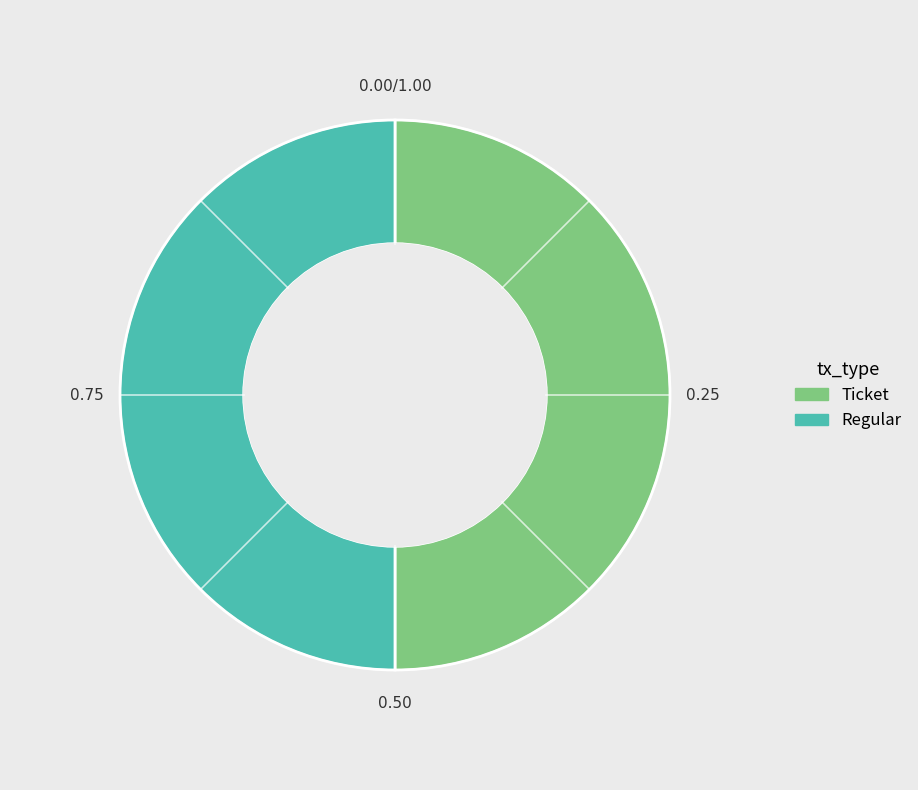

Is the sum of Regular and Ticket greater than half?

Yes